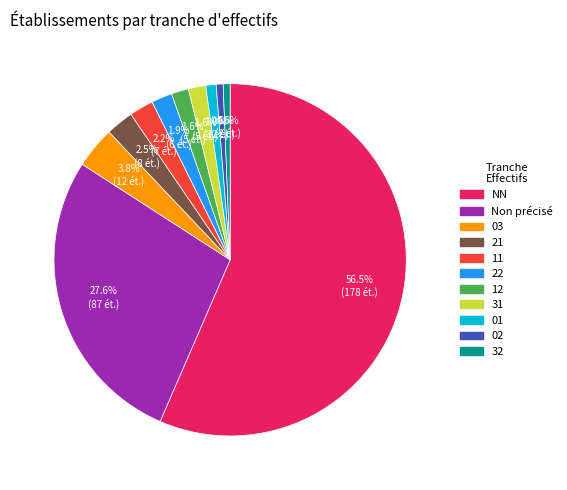

Is there any slice that represents more than half of the pie?

Yes